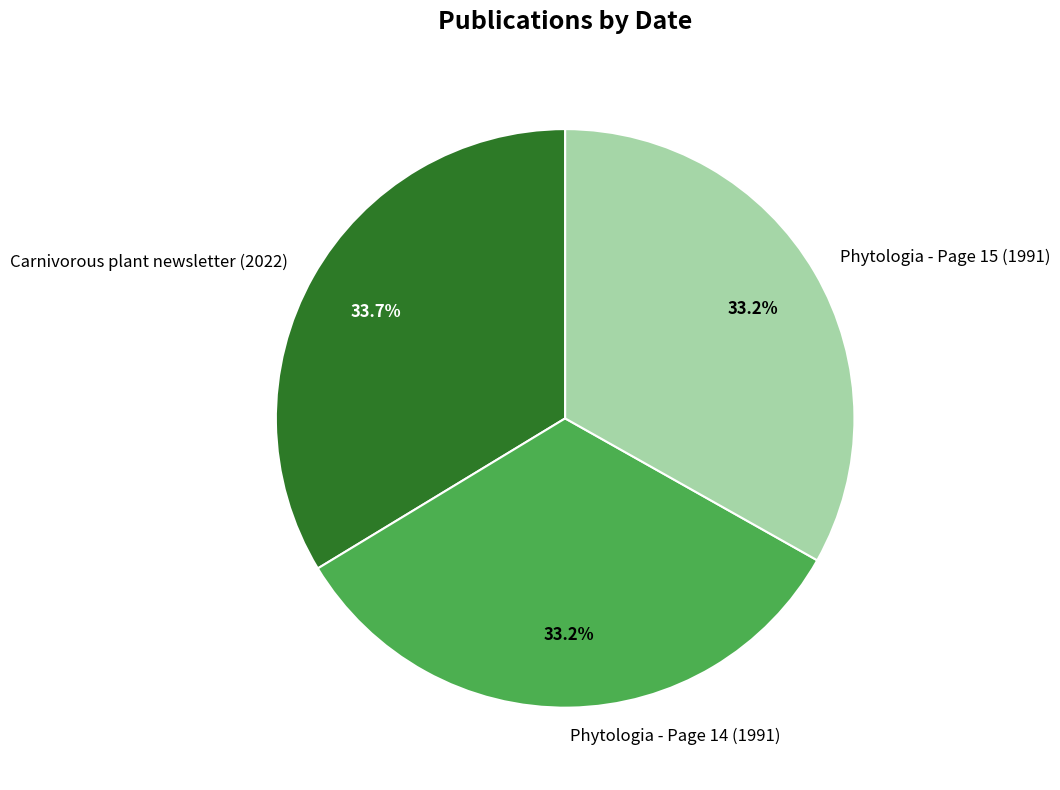

Is there any slice that represents more than half of the pie?

No